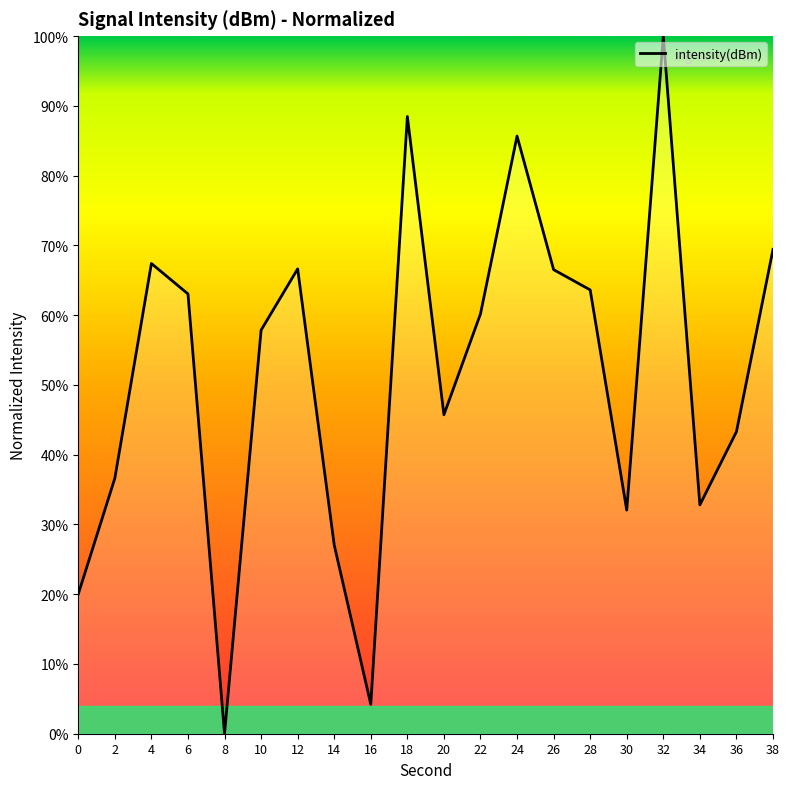

Which has a higher value, 20 or 34?

20